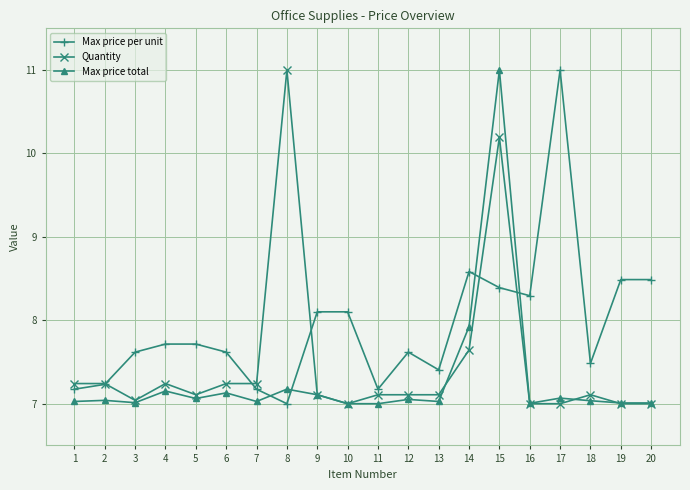

Where is Quantity nearest to the value 9?

15